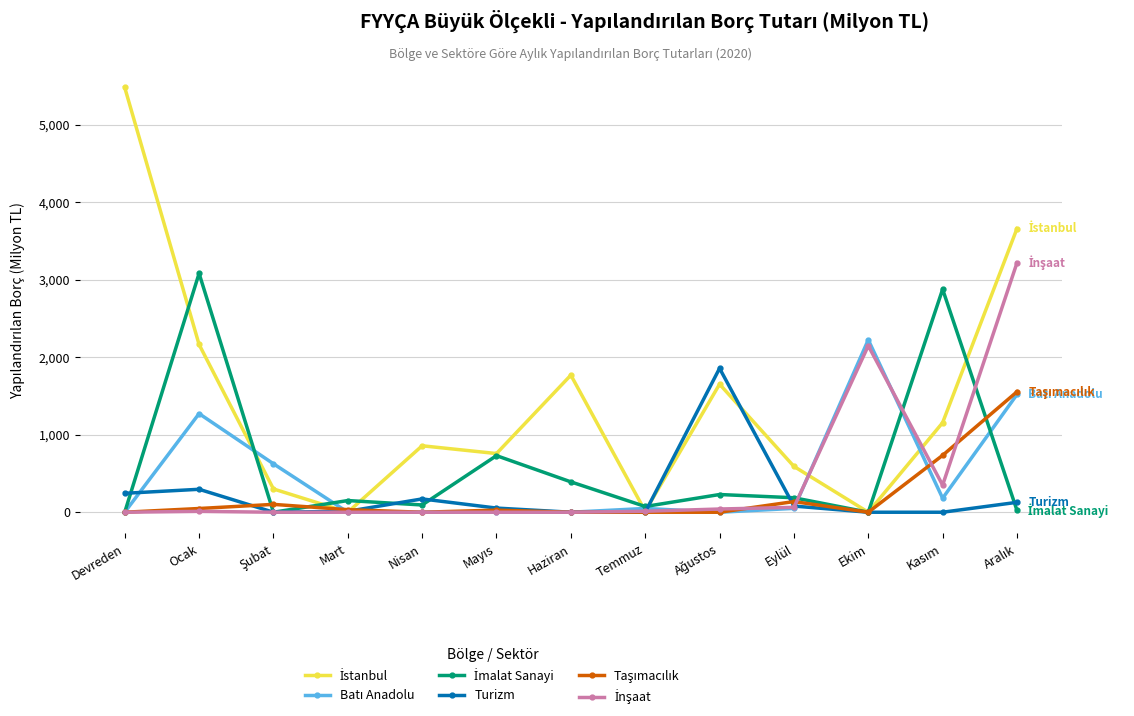

What is the label of the 1st point from the left?

Devreden